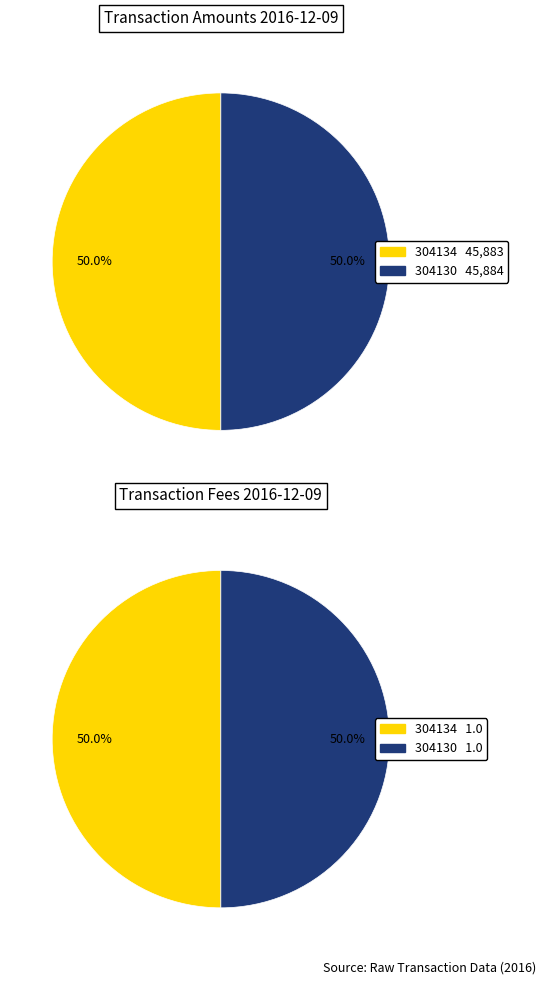

To the nearest percent, what portion does 304134 represent?

50%